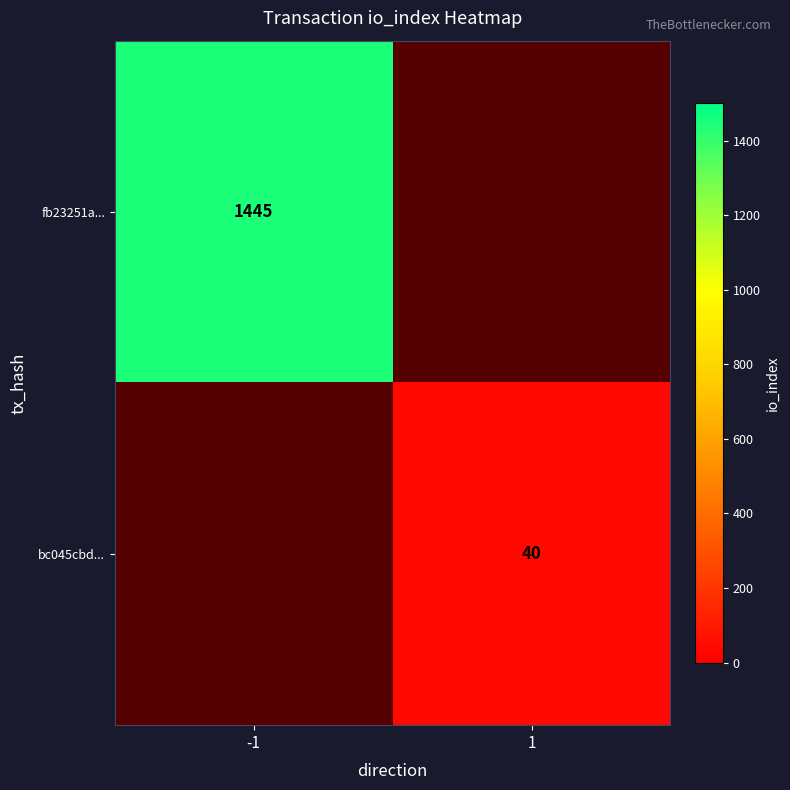

Is it true that bc045cbd... equals 40 at 1?

True